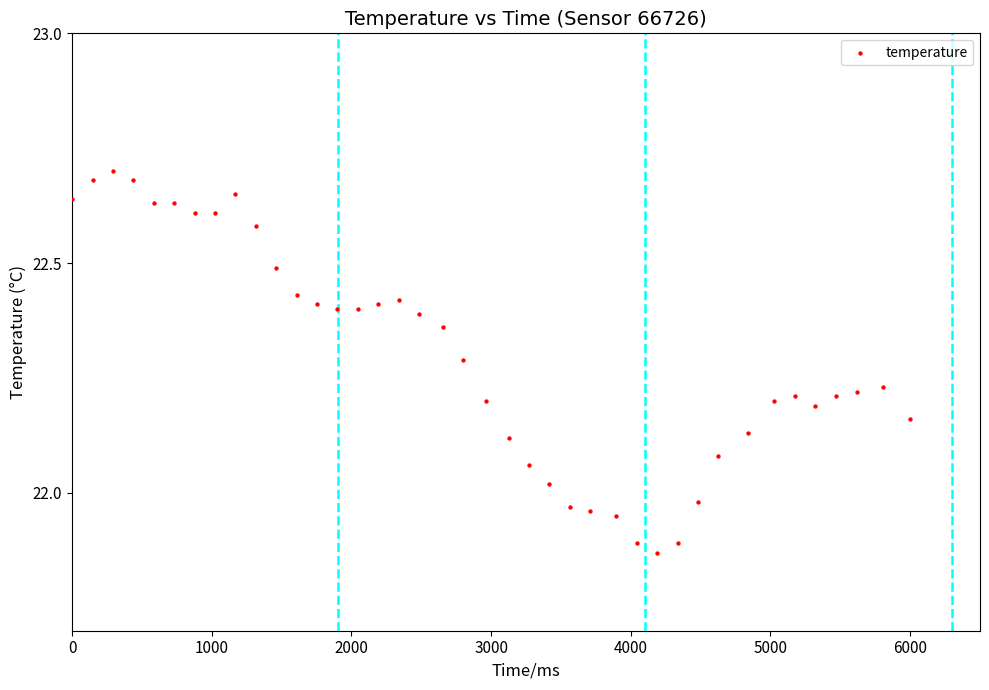

What is the range of Y values (max minus min)?

0.8